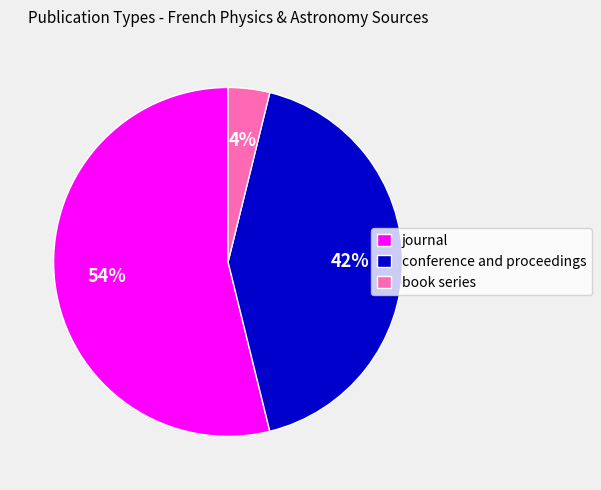

Is conference and proceedings the majority of the pie?

No